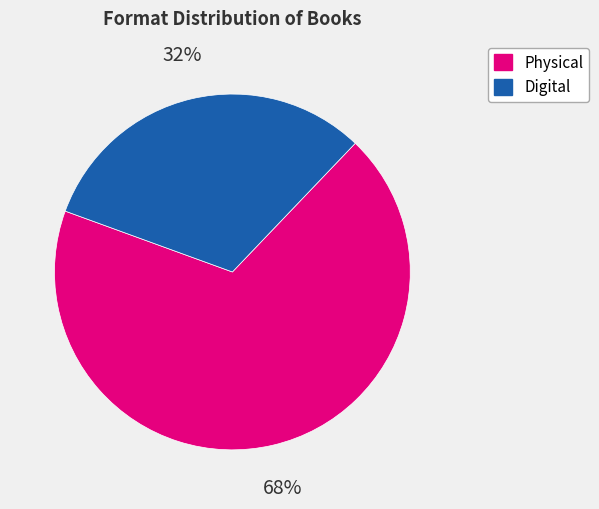

Is the sum of Physical and Digital greater than half?

Yes